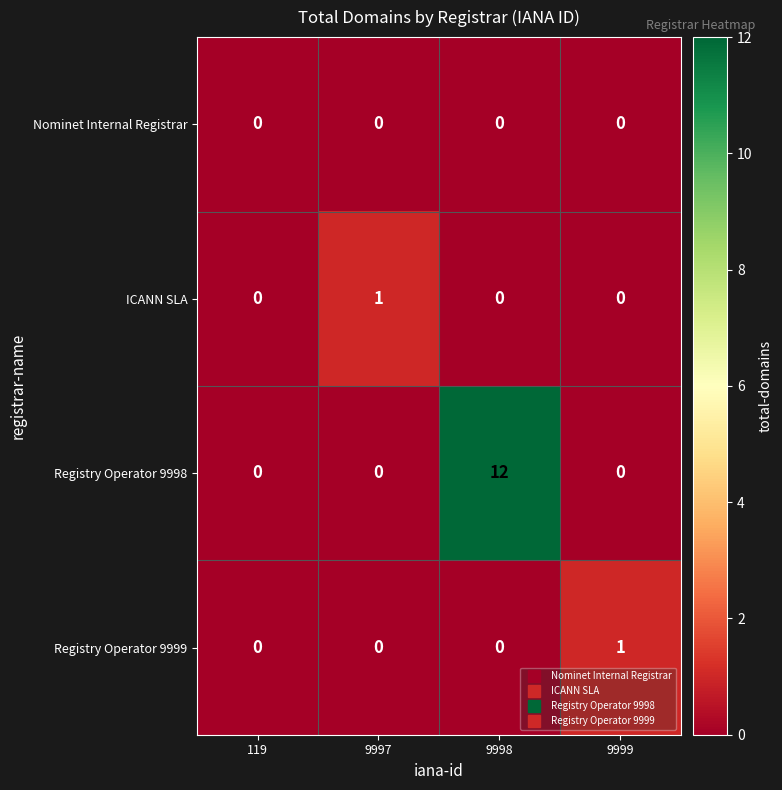

How many data points does each series have?

4